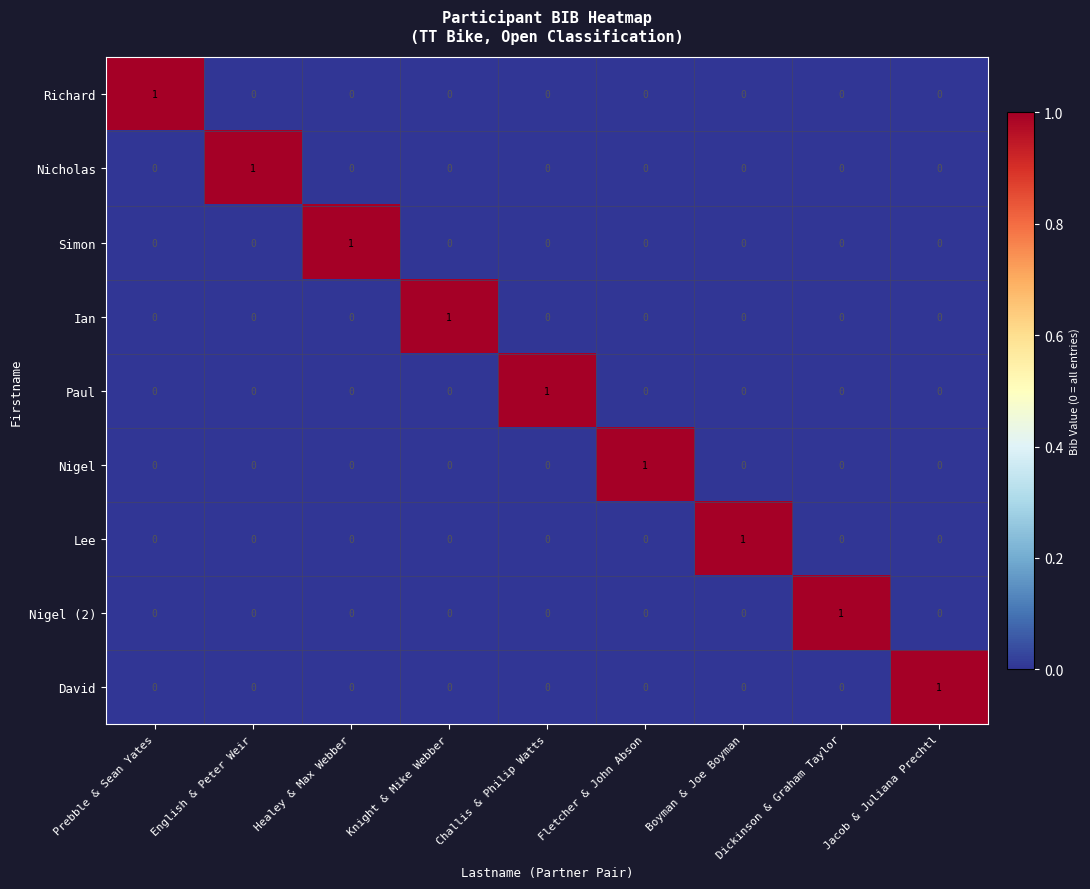

The Simon series shows 1 at Healey & Max Webber. True or false?

True